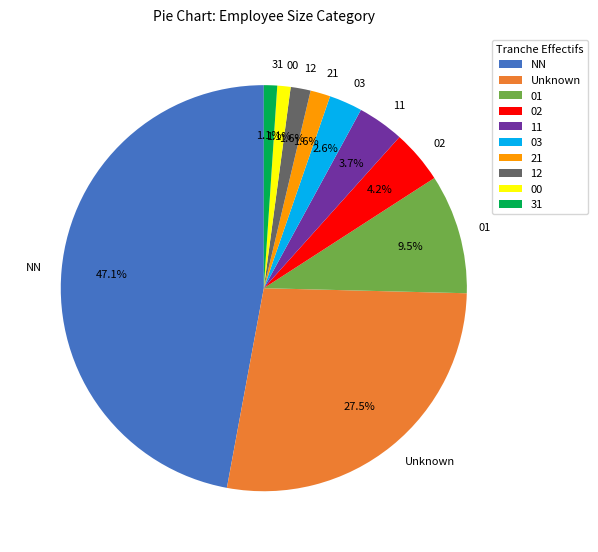

Which slice is the largest?

NN